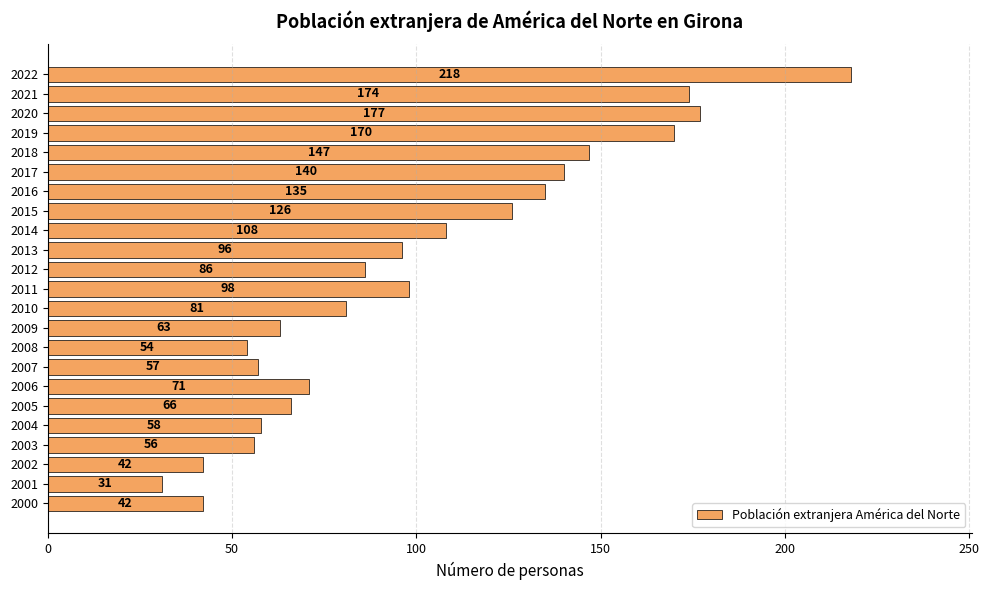

How many values are below 86?

11